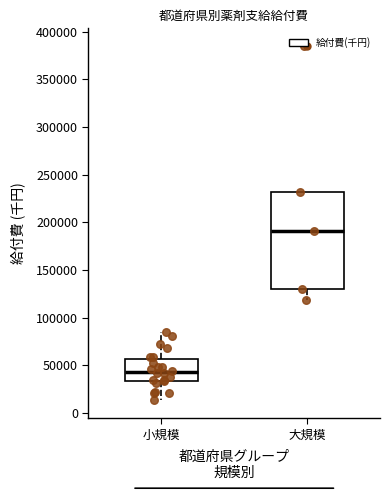

Reading left to right, transcribe this box plot: for each box, give where its median line is, the range the box spans, and where its two whiskers end, as read against the y-axis. The values are not printed on the chart, so give them approximately, as read against the axis.

小規模: median 45000, box 35000 to 55000, whiskers 15000 to 85000
大規模: median 190000, box 130000 to 230000, whiskers 120000 to 230000